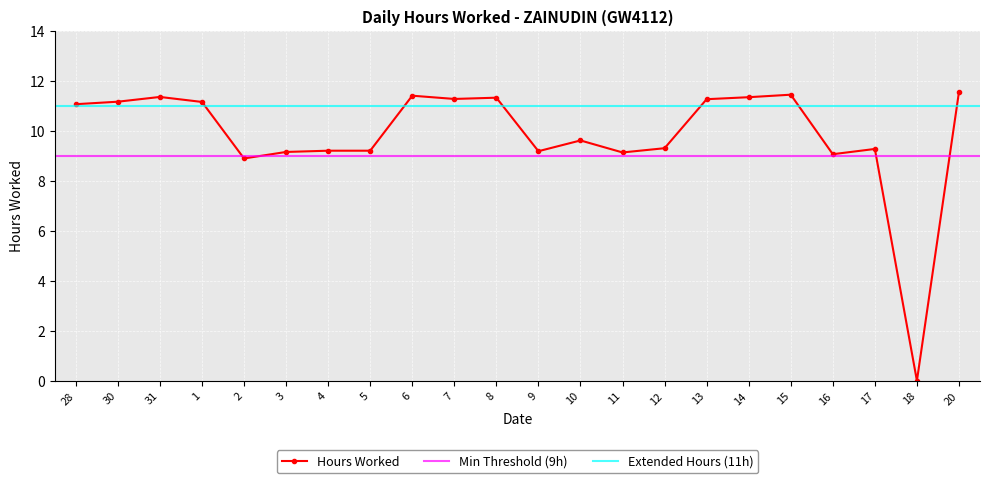

List the labels in order of value, smallest first.

18, 2, 16, 11, 3, 9, 4, 5, 17, 12, 10, 28, 1, 30, 13, 7, 8, 14, 31, 6, 15, 20